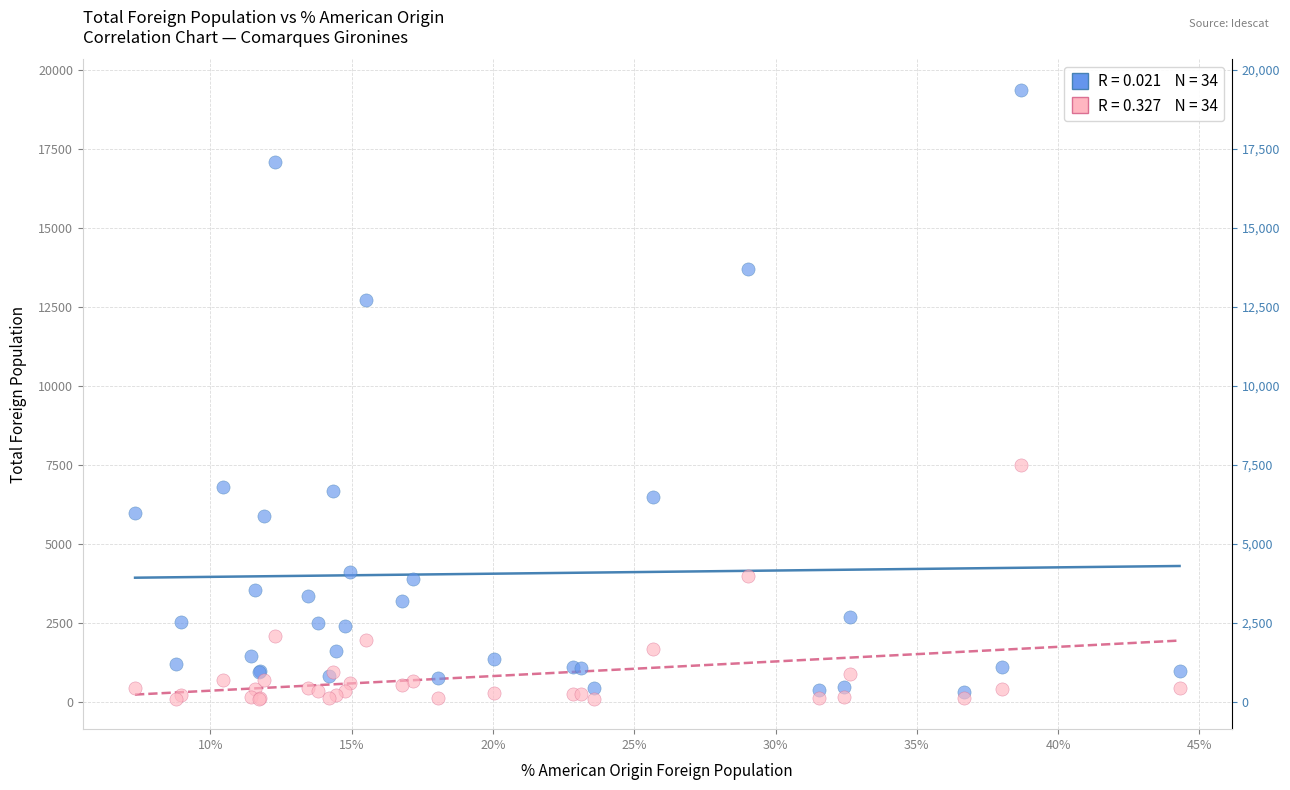

Across all series, what Y value is closest to 9733?

7488